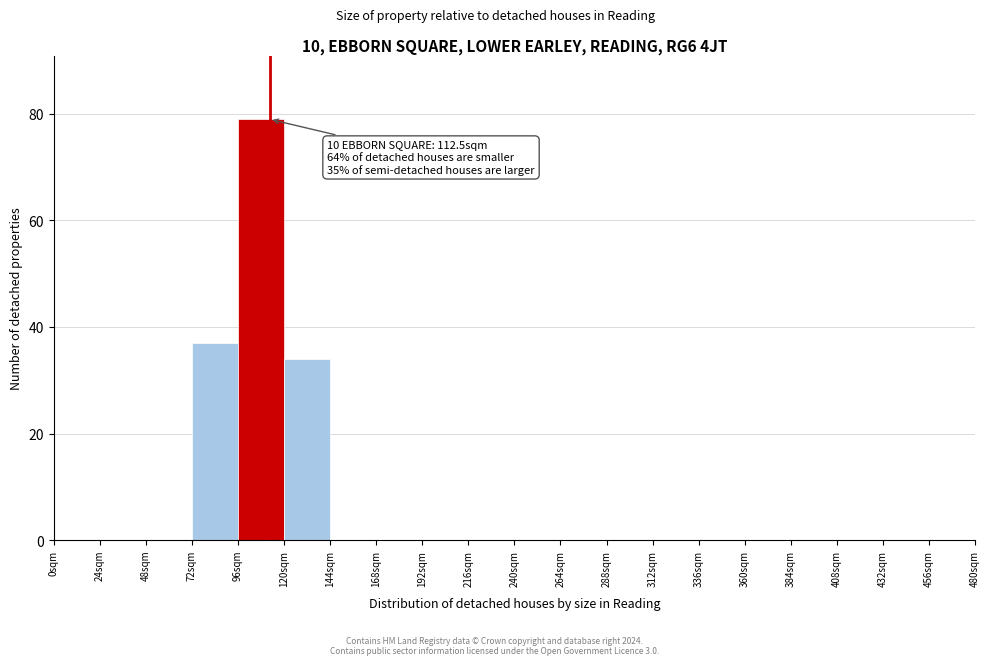

Over which range of the x-axis is the bar tallest?

96 to 120